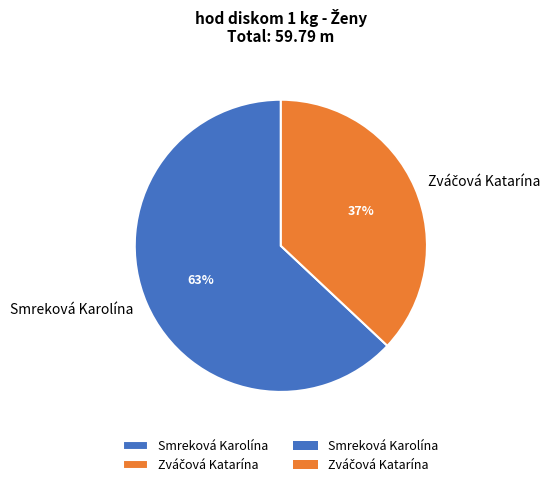

True or false: Smreková Karolína accounts for 63% of the total.

True